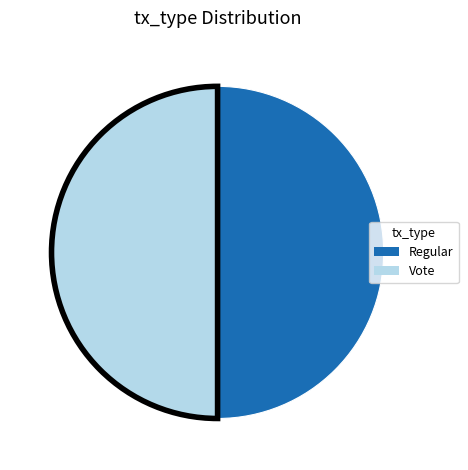

The Vote slice represents 55% of the pie. True or false?

False